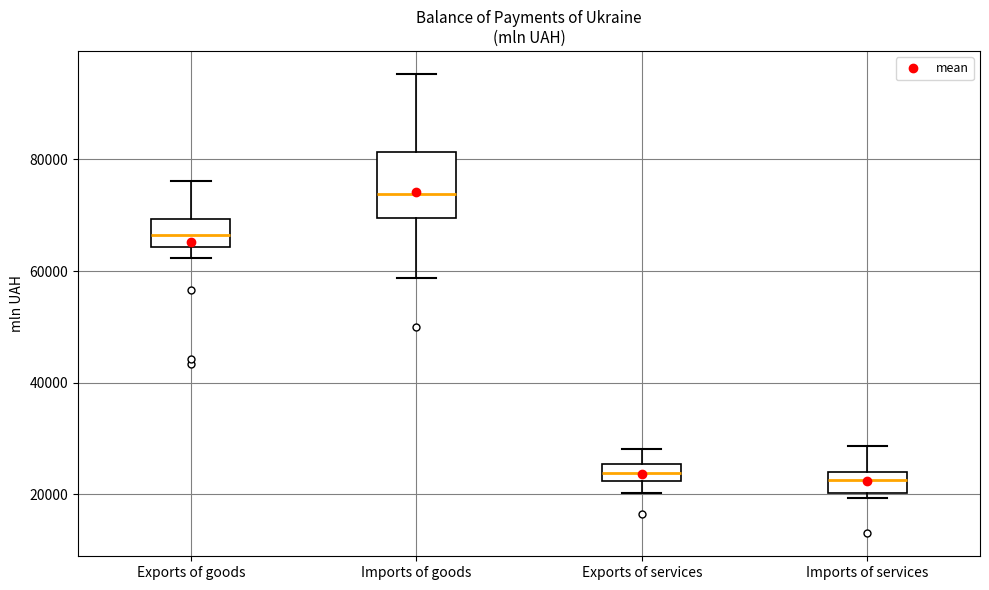

Which box is the tallest, from its lower edge to its upper edge?

Imports of goods